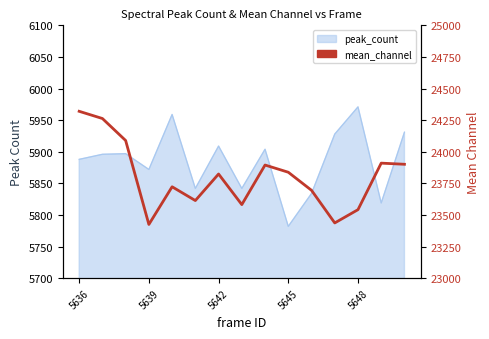

How many points are lower than both their immediate neighbors (excluding endpoints)?

4